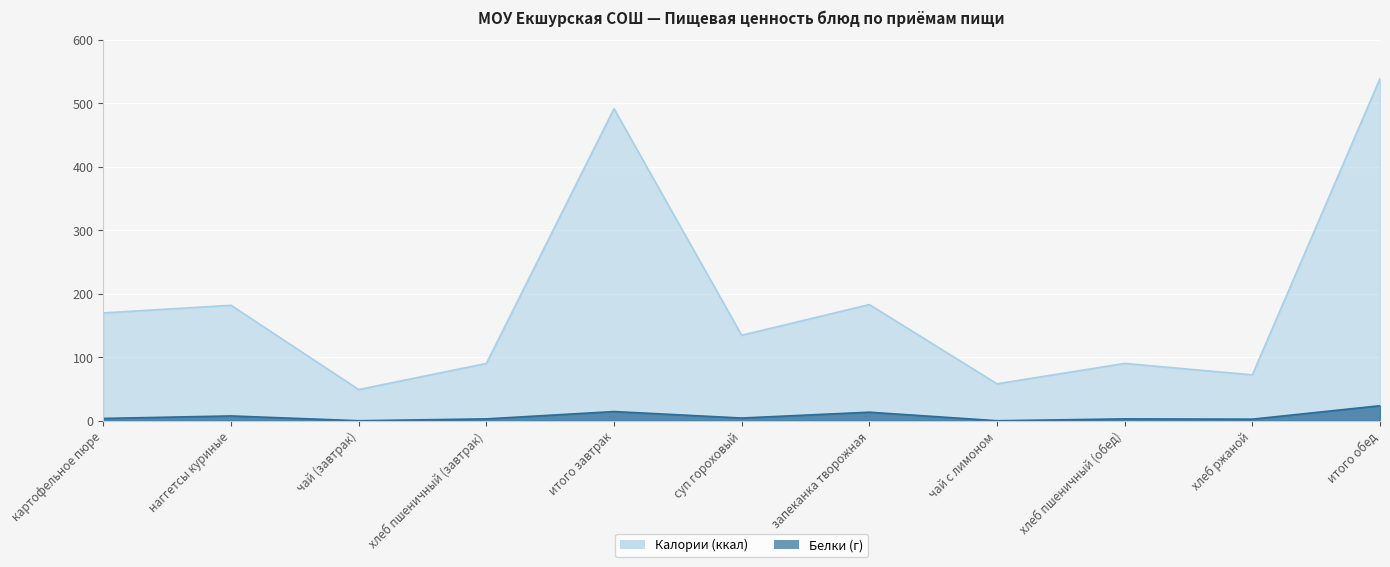

Which category has the lowest value across all series?

чай (завтрак)